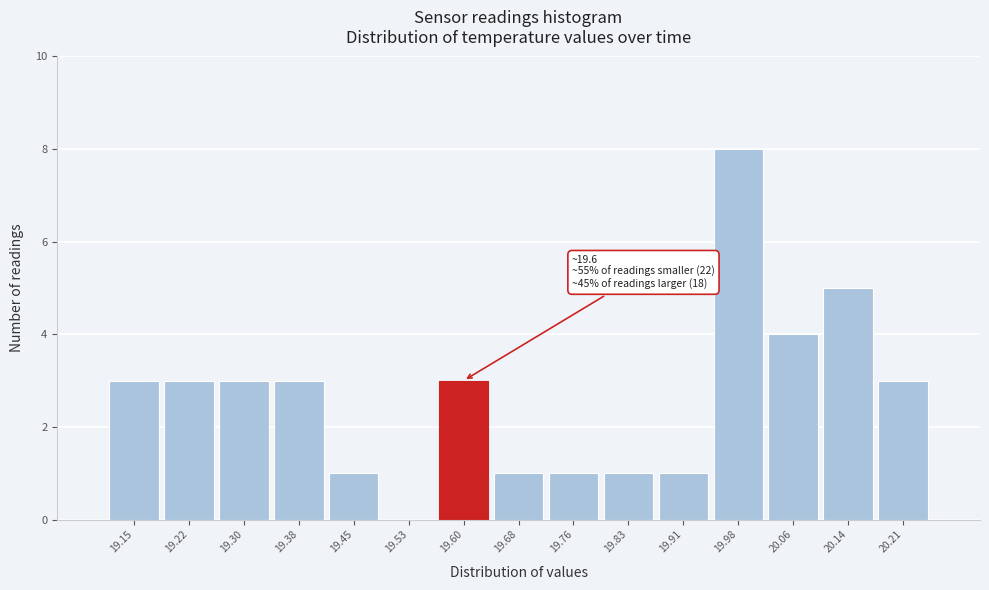

Which range on the x-axis has the tallest bar?

19.946 to 20.022